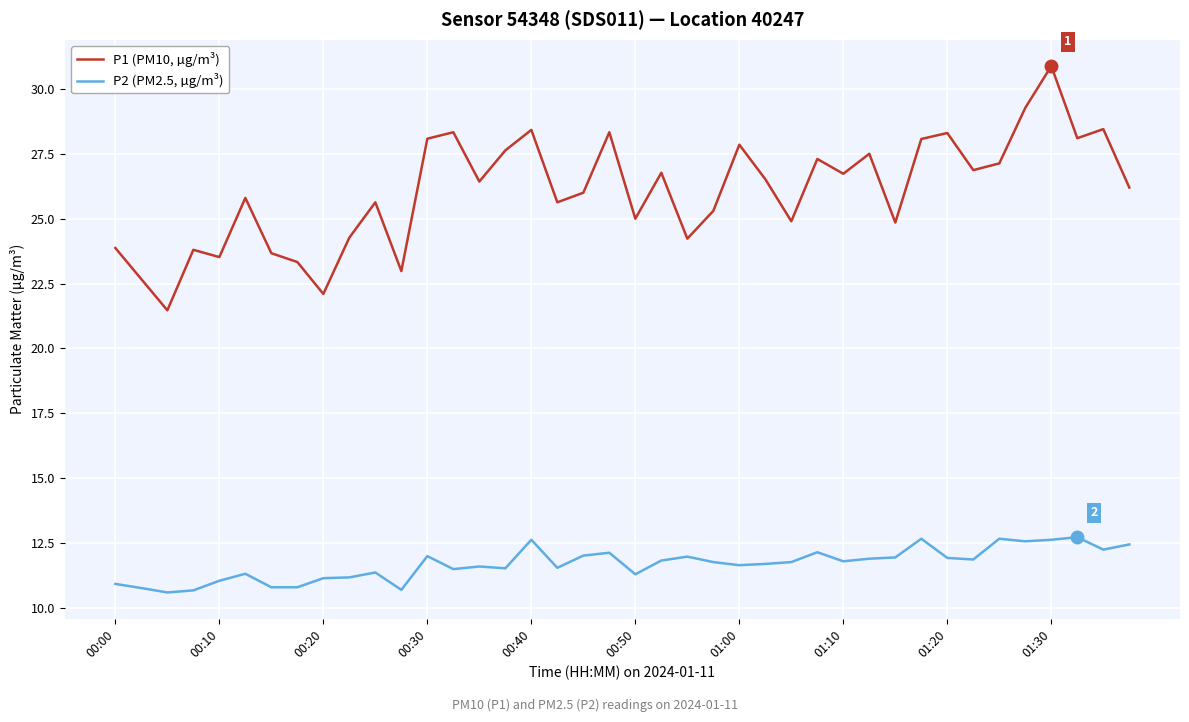

What are all the series names shown in the legend?

P1 (PM10, µg/m³), P2 (PM2.5, µg/m³)